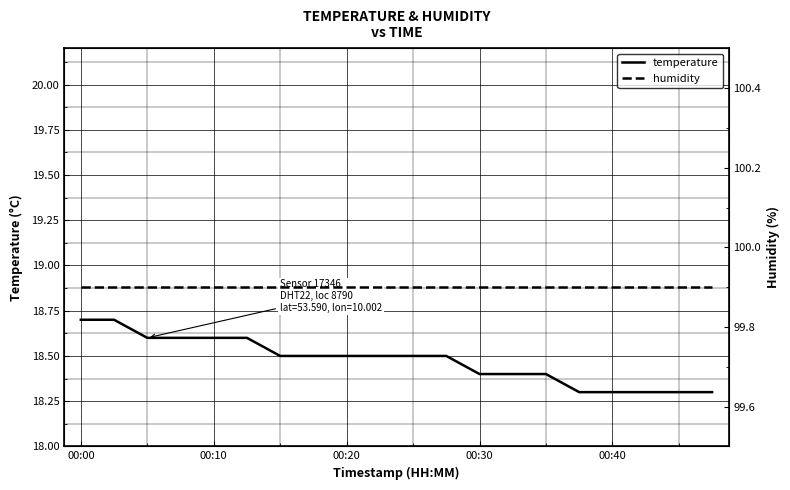

What is the value of the temperature point at the 11th from the left?

18.5